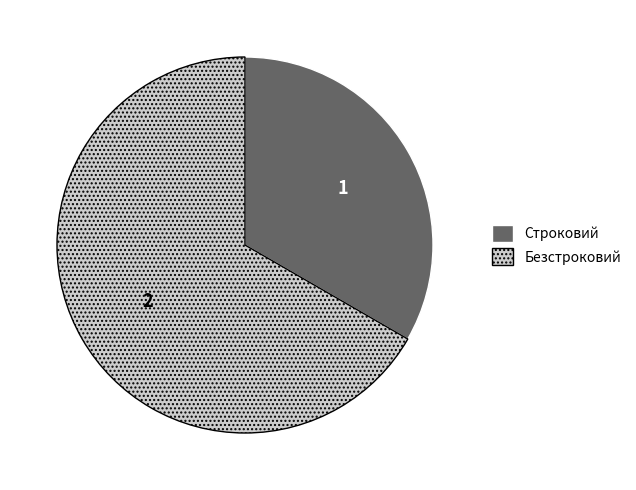

Does Безстроковий account for over 50% of the chart?

Yes